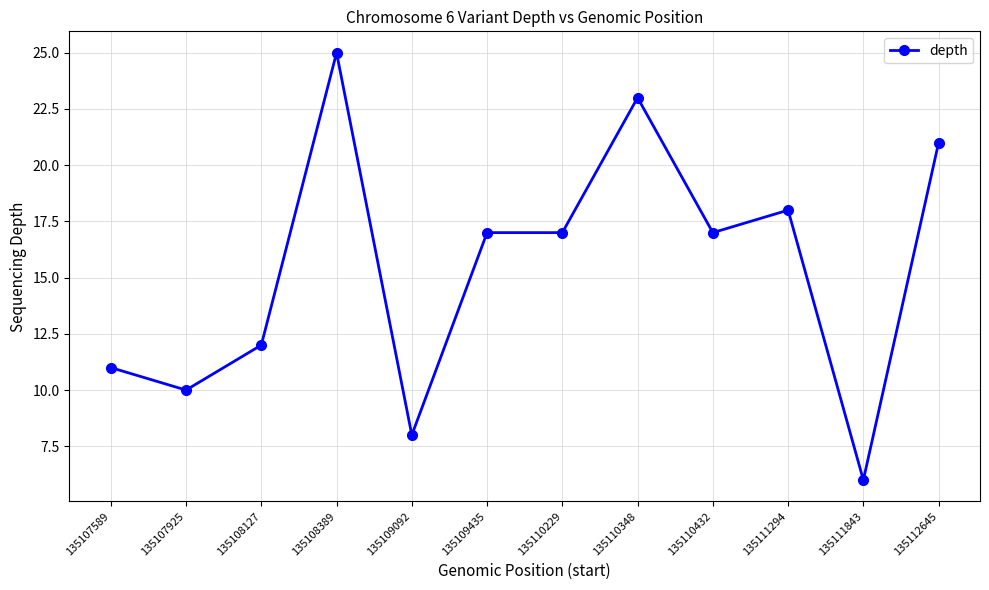

How many data points does each series have?

12